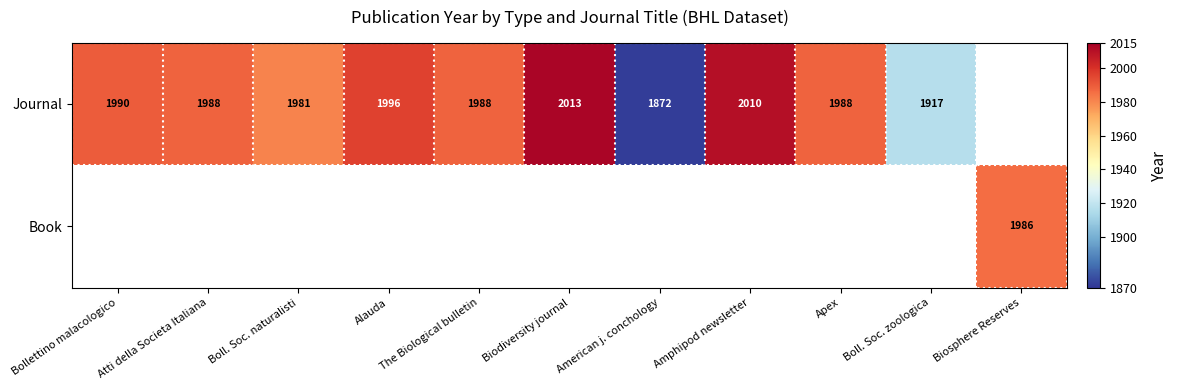

True or false: Journal has a value of 671 at Boll. Soc. zoologica.

False